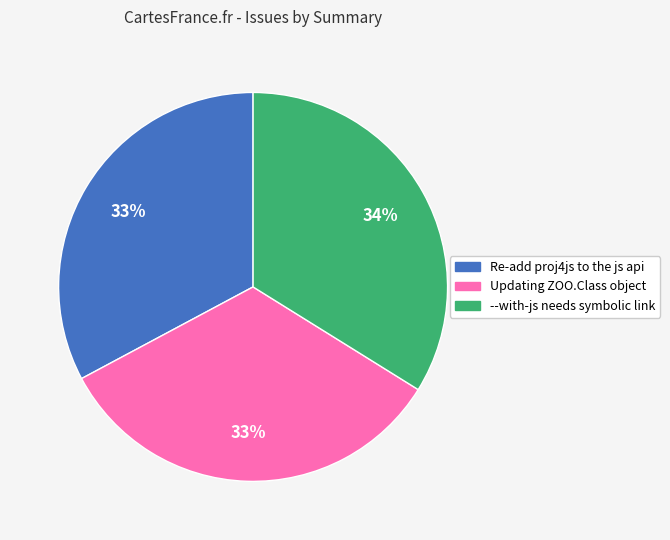

To the nearest percent, what is the difference between the --with-js needs symbolic link and Re-add proj4js to the js api slice percentages?

1%